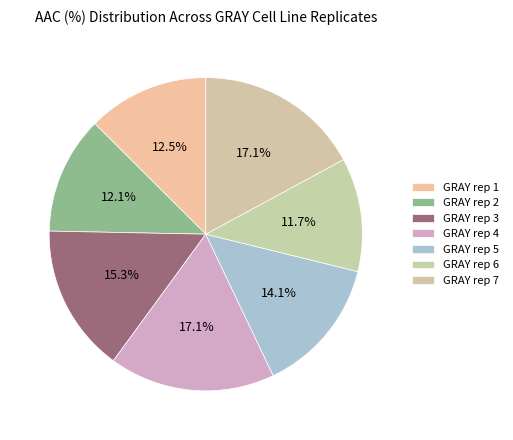

The GRAY rep 2 slice represents 1% of the pie. True or false?

False